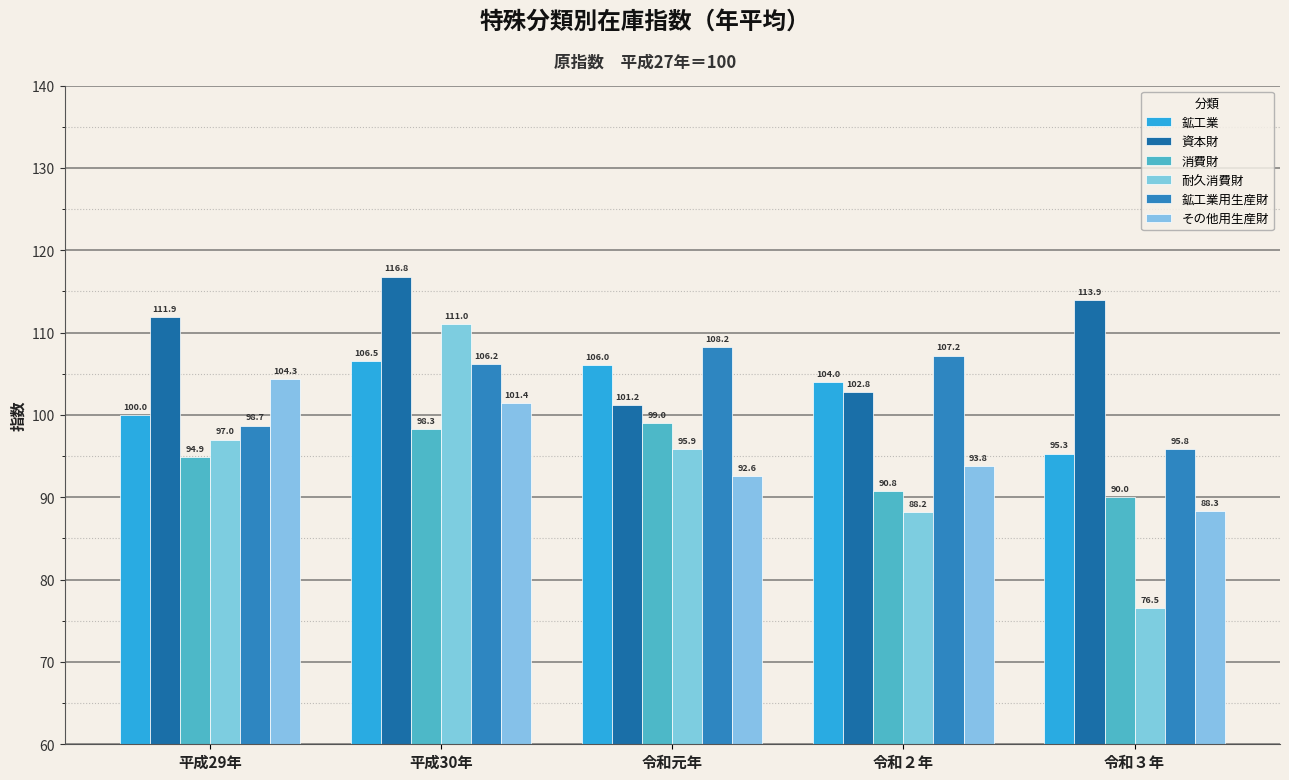

What is the difference between the 耐久消費財 values at 平成30年 and 令和３年?

34.5